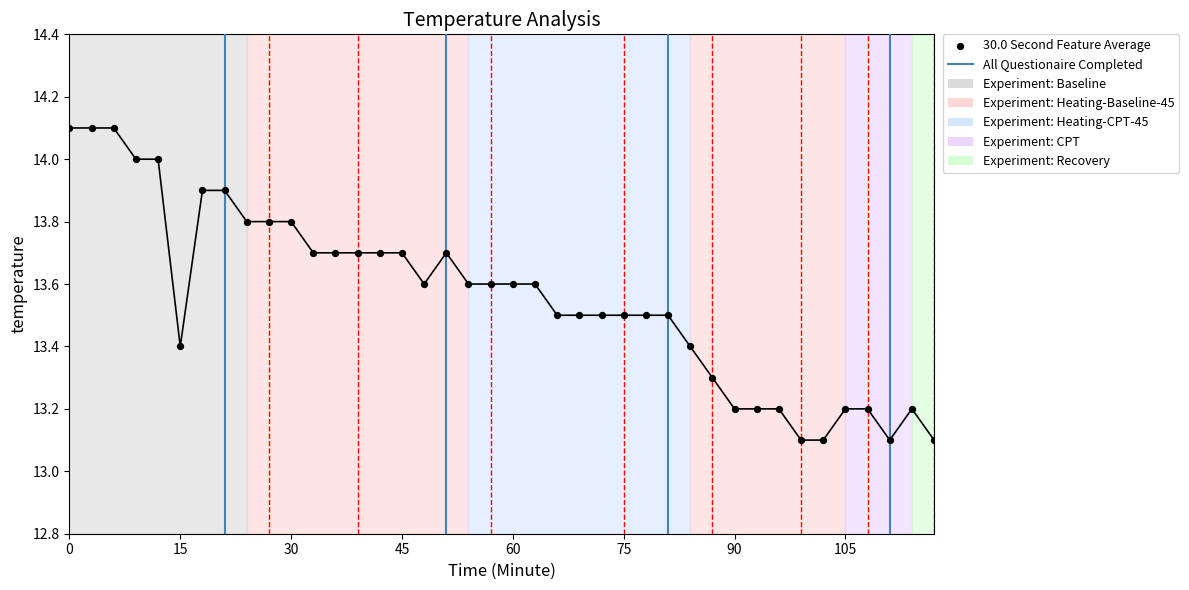

What is the range of Y values (max minus min)?

1.0